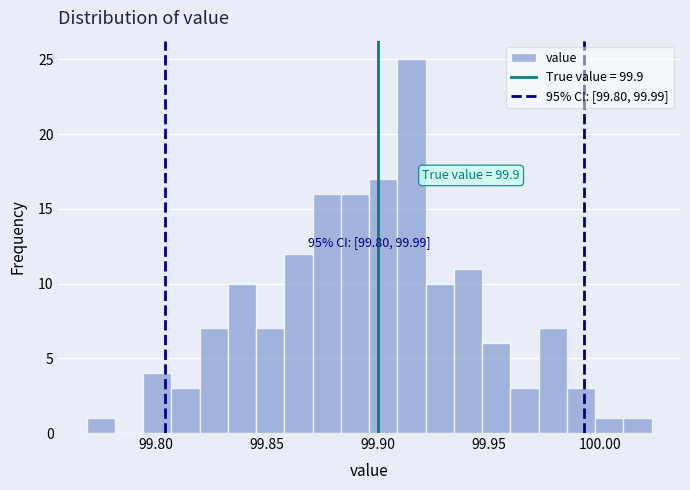

Read against the x-axis, roughly where is the centre of the tallest bar?

99.915